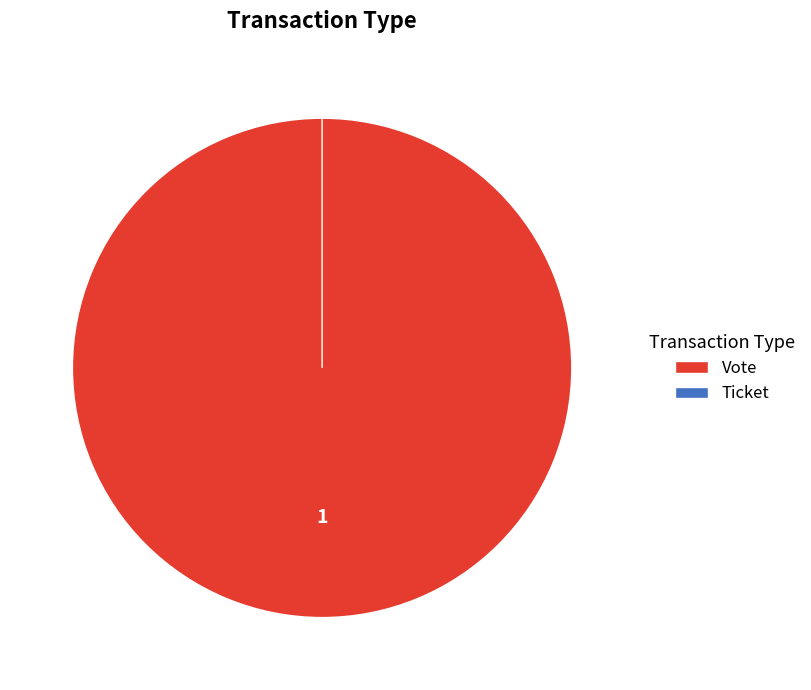

Does Vote represent more than half of the total?

Yes